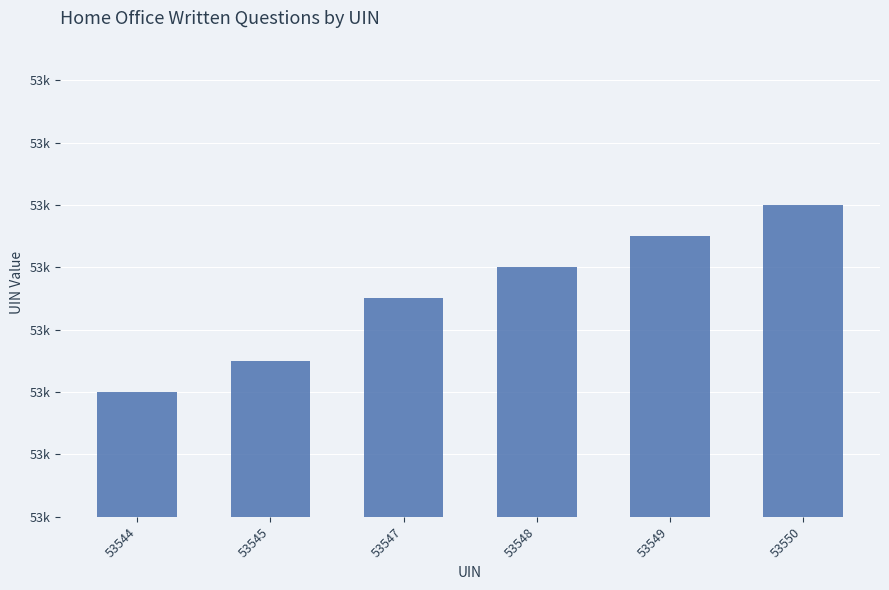

Which has a higher value, 53548 or 53547?

53548